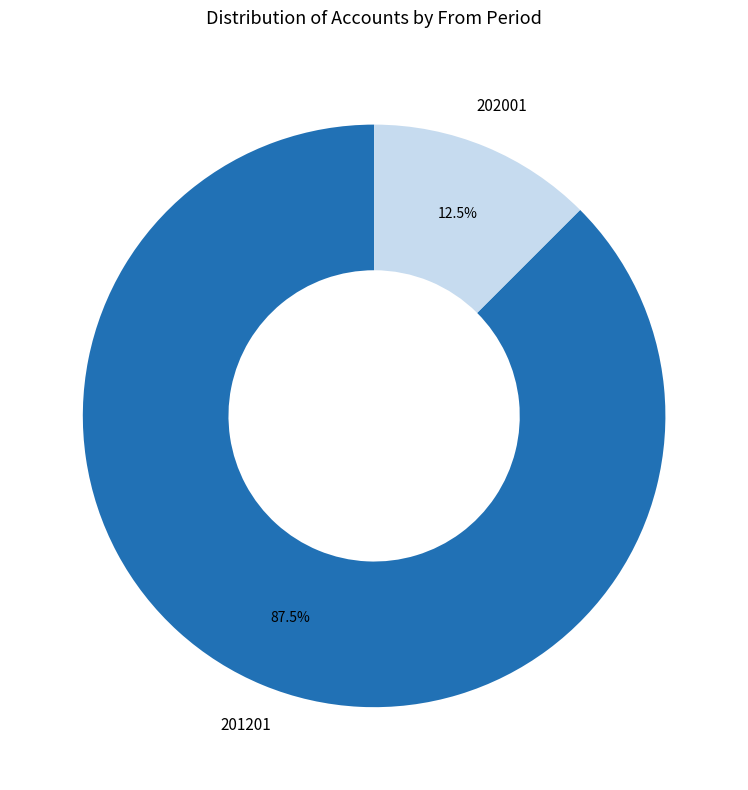

Does 202001 account for over 50% of the chart?

No